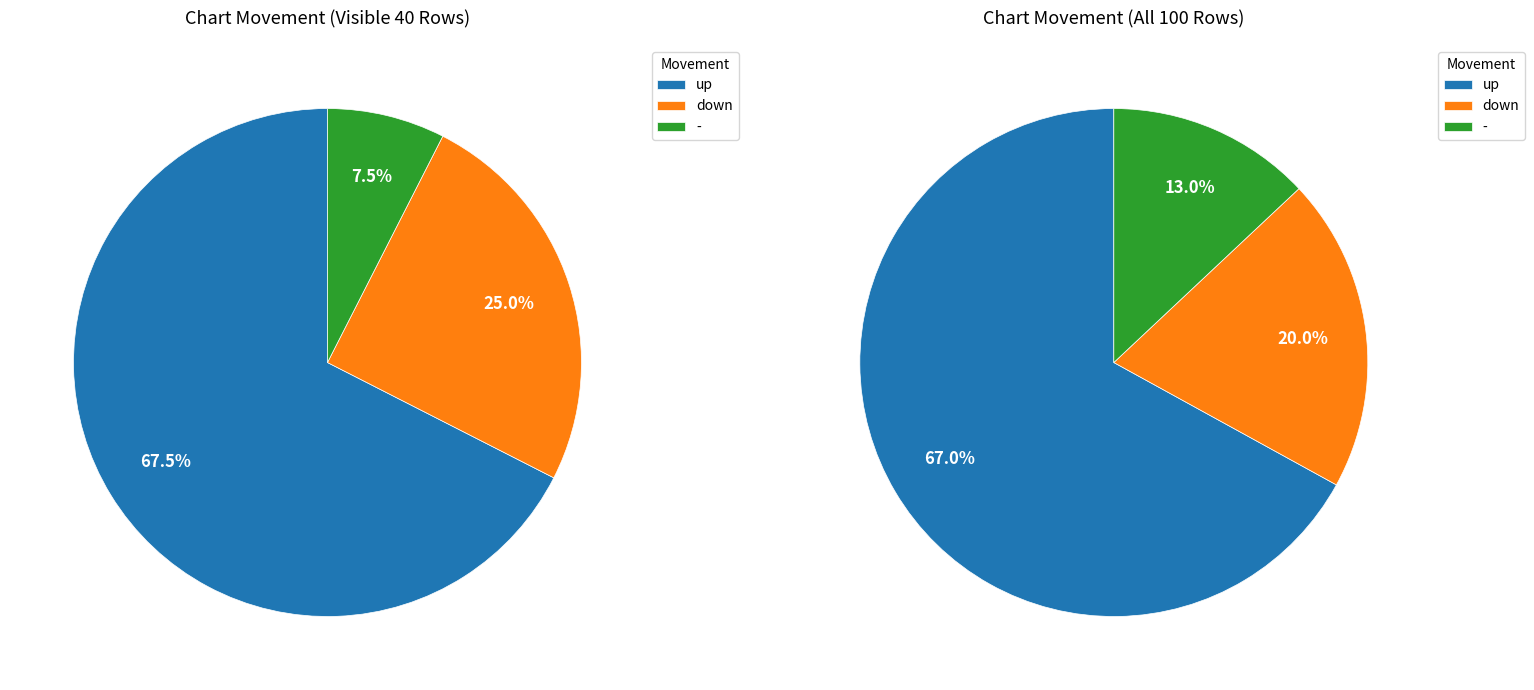

Is it true that down is 20% of the pie?

True